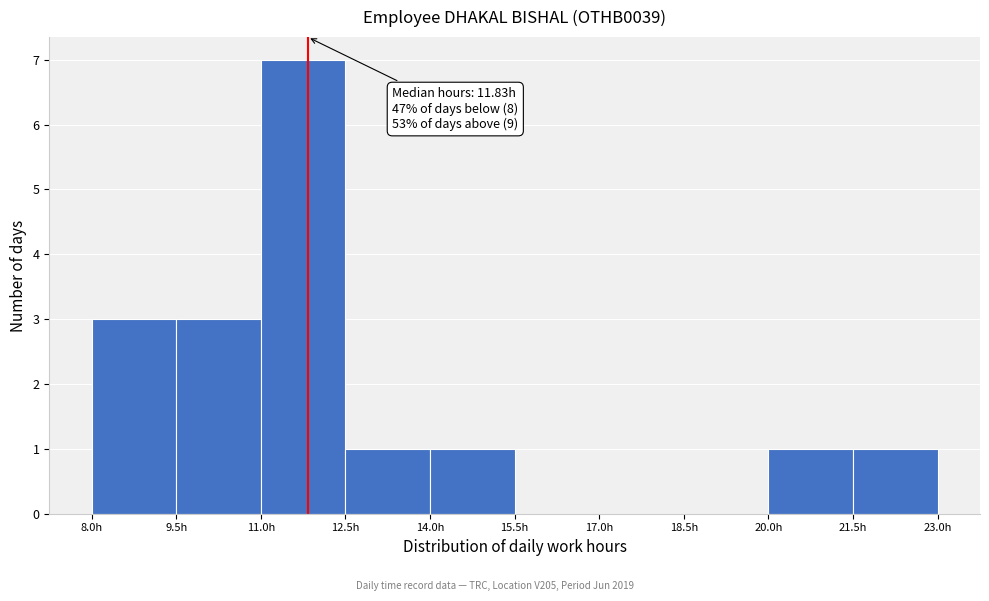

Over which range of the x-axis is the bar tallest?

11.0 to 12.5